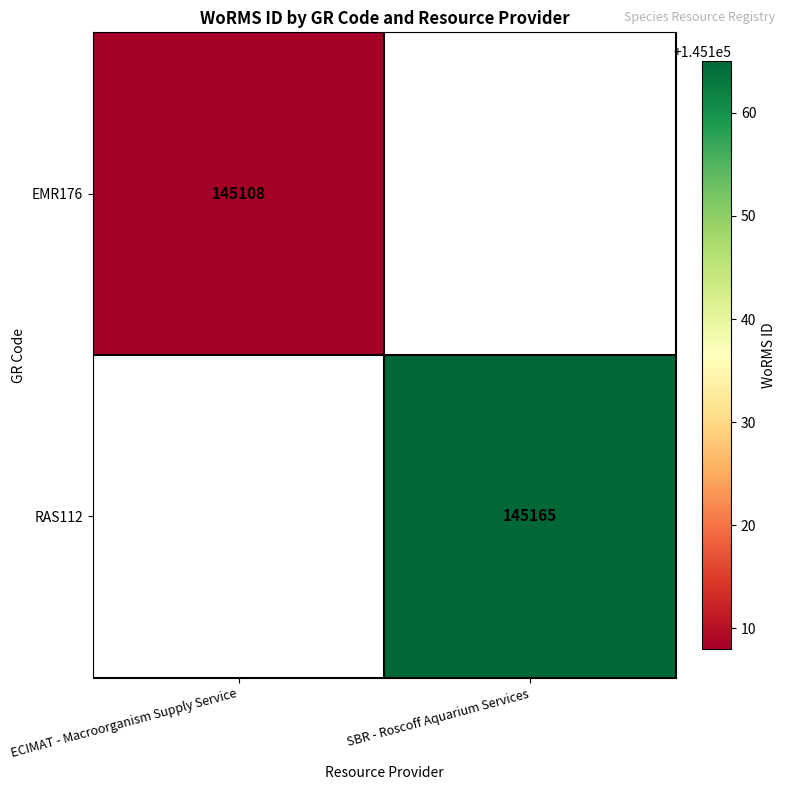

The value of RAS112 at SBR - Roscoff Aquarium Services is 145165. True or false?

True